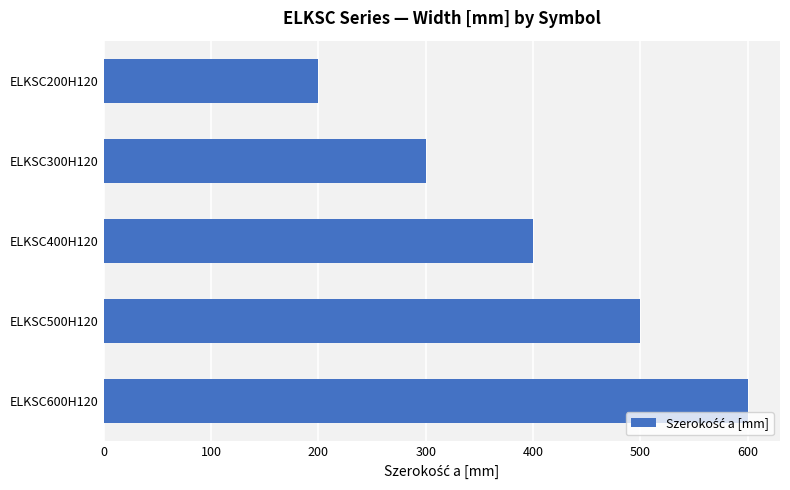

Reading top to bottom, list all the values displayed in this chart.

200	300	400	500	600